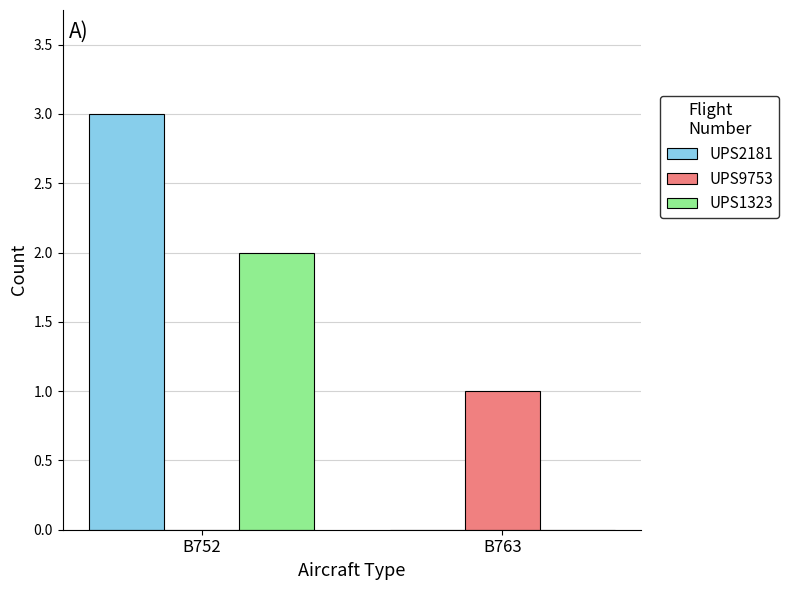

What is the sum of the UPS2181 values at B763 and B752?

3